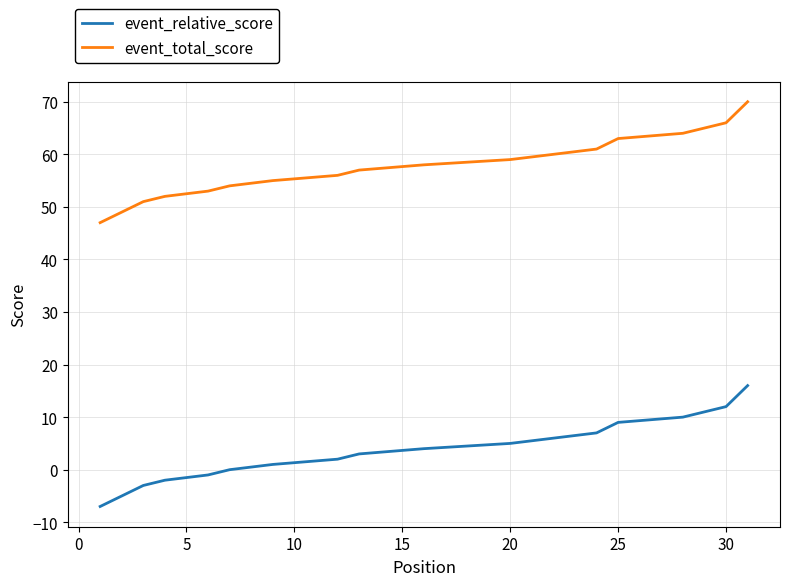

Where is event_relative_score nearest to the value 4?

15